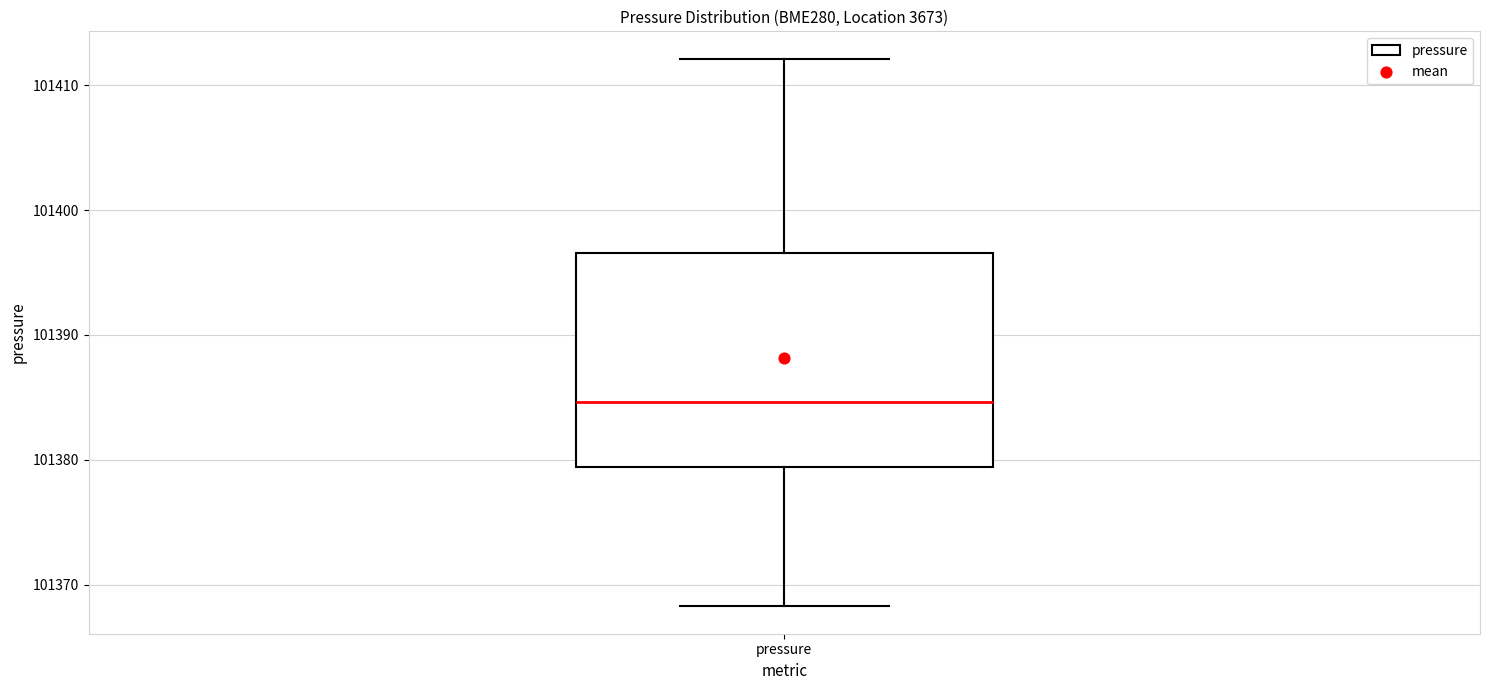

Where does the lower whisker of the box for pressure end on the y-axis? The values are not printed on the chart, so give them approximately, as read against the axis.

101368